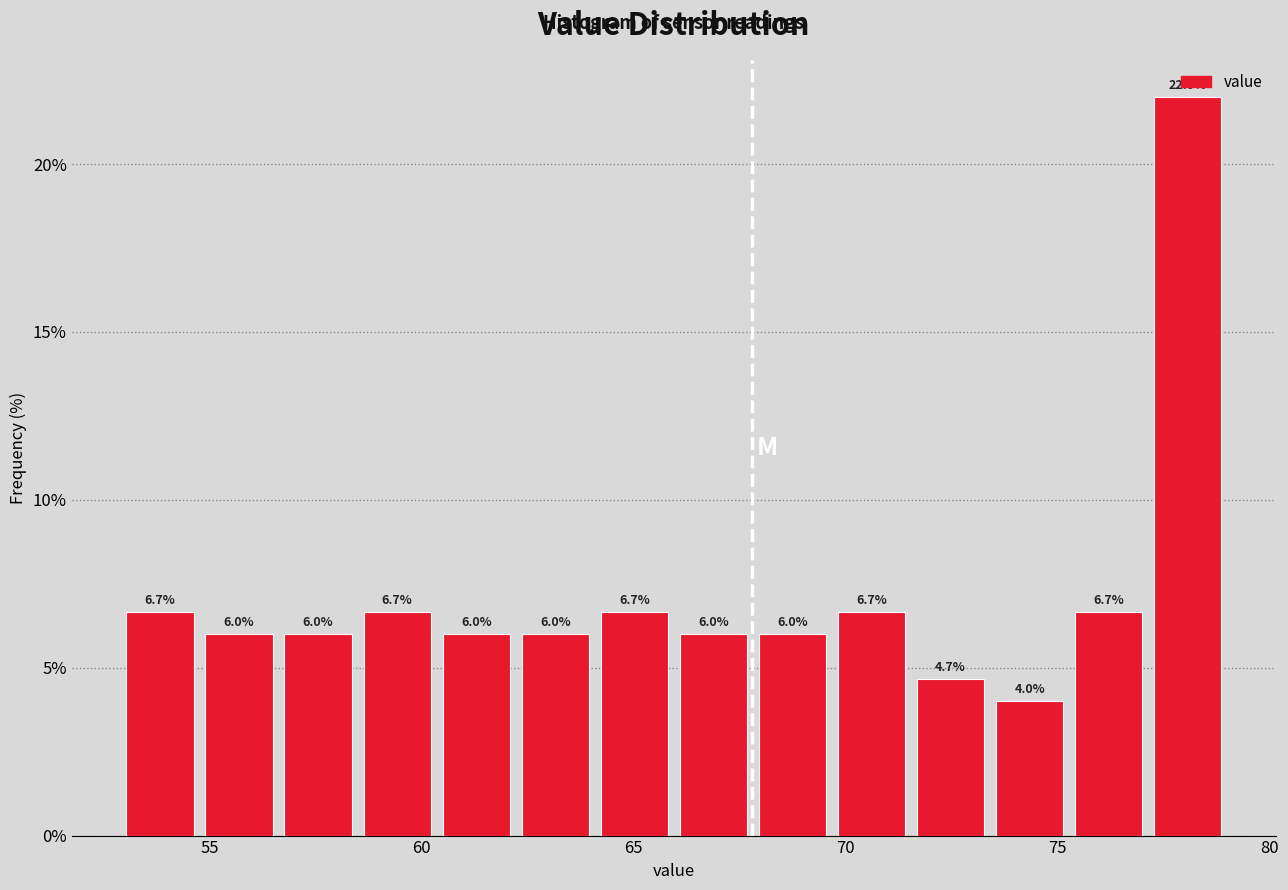

Read against the x-axis, roughly where is the centre of the tallest bar?

78.0